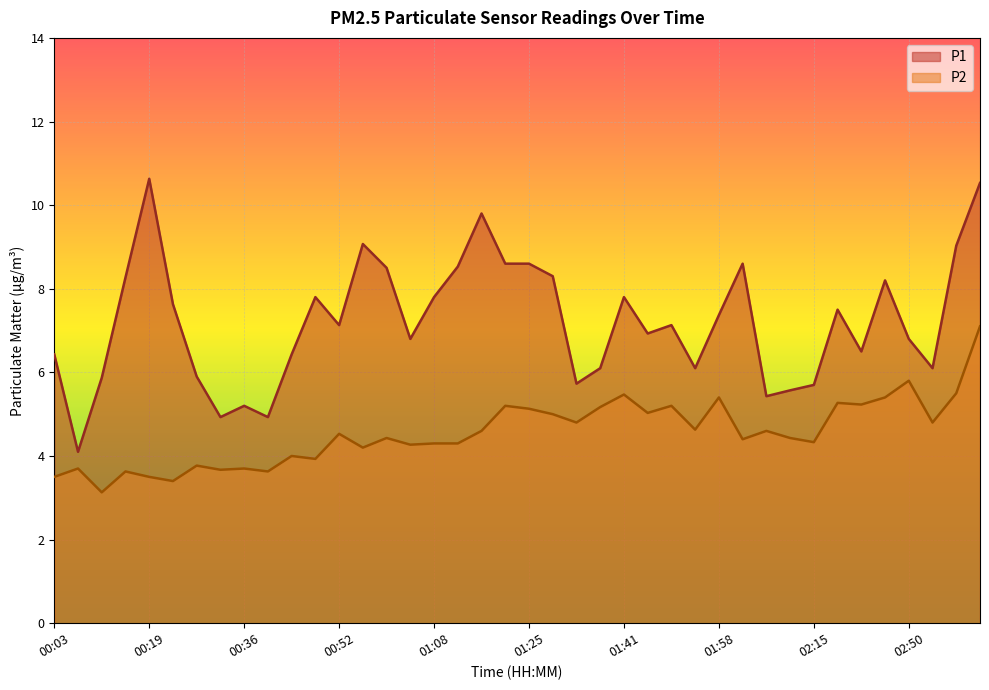

What is the sum of the P2 values at 00:11 and 00:19?

6.6